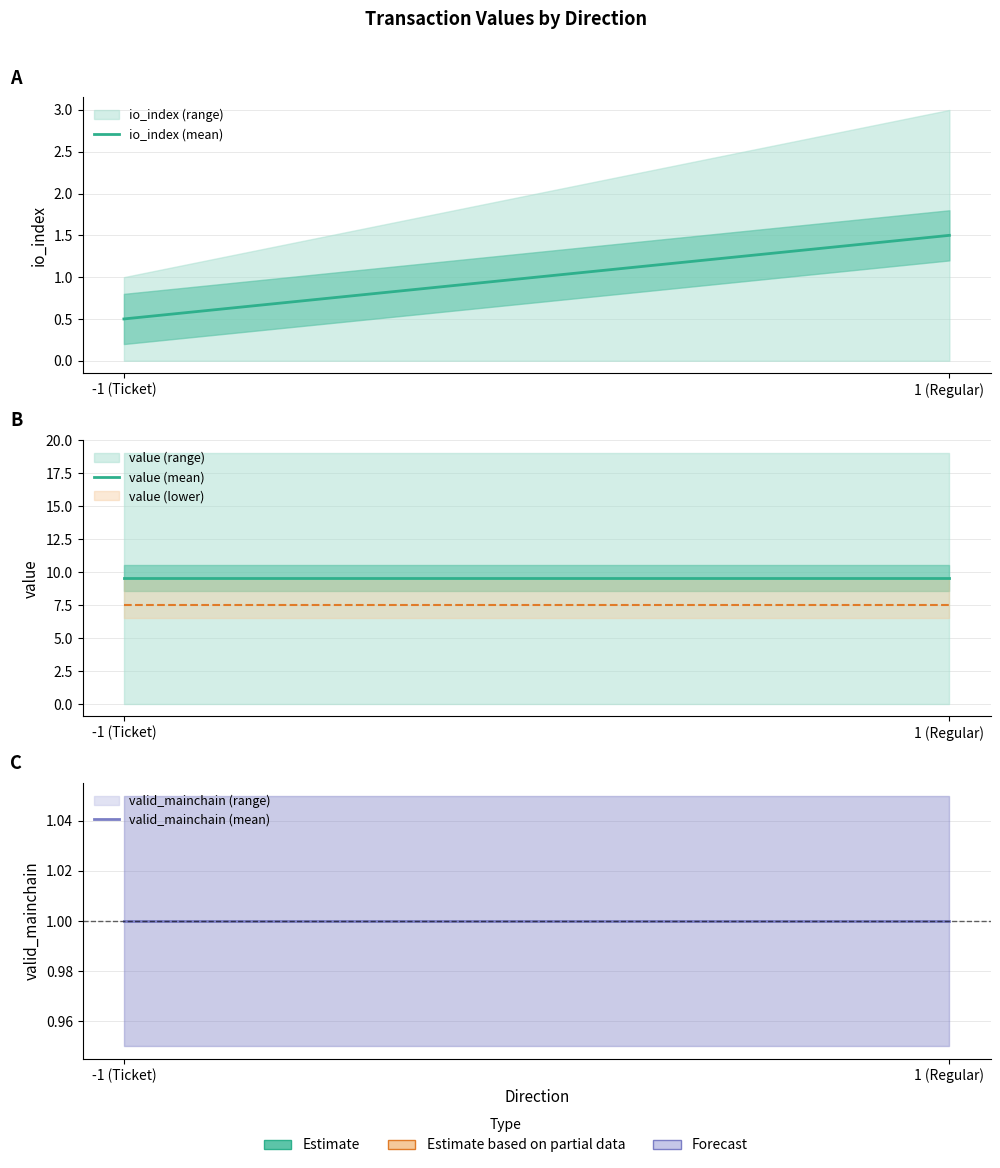

Does the chart have visible grid lines?

Yes